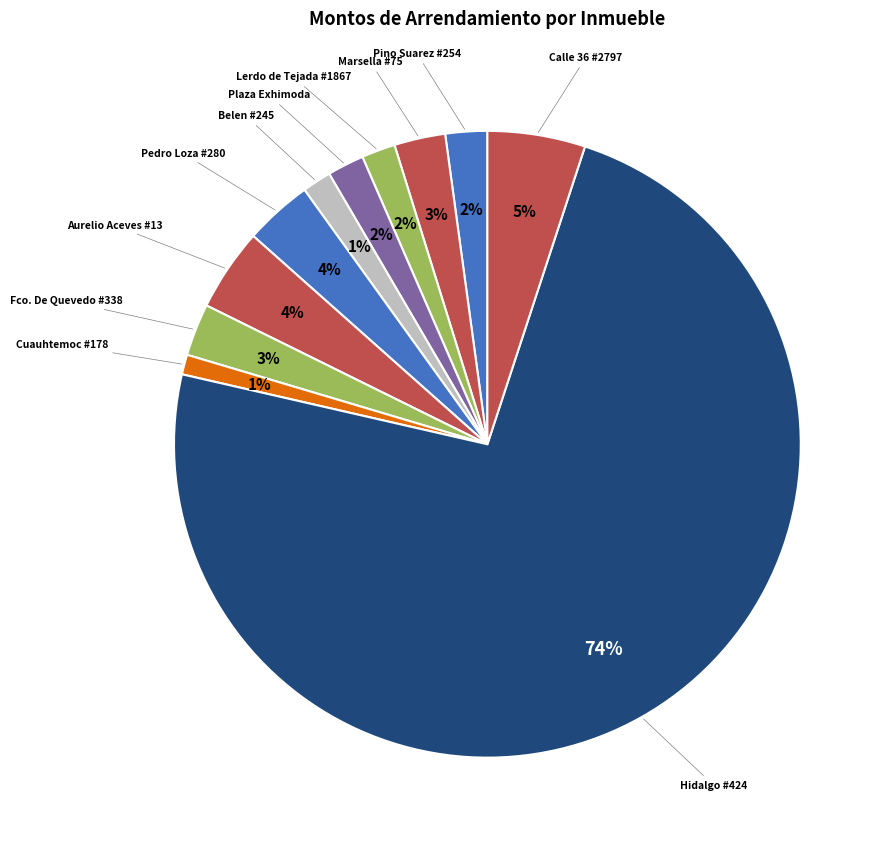

Count the number of slices in the pie.

11